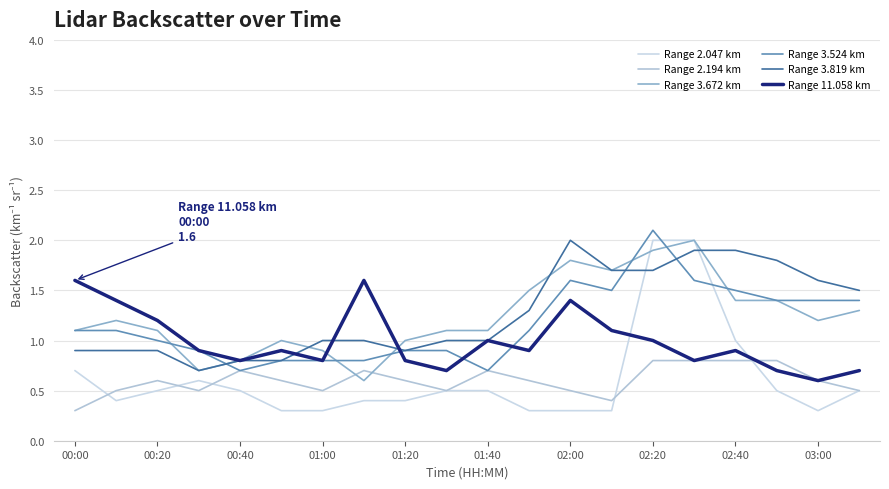

Does the chart have visible grid lines?

Yes